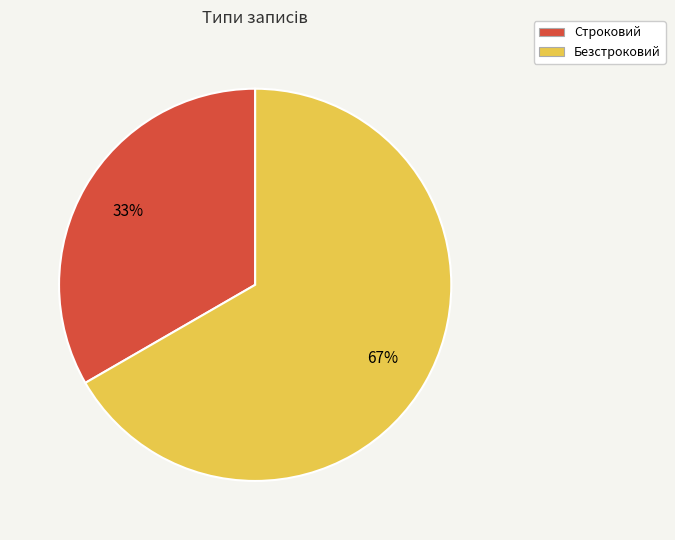

What is the ratio of the value at Безстроковий to the value at Строковий?

2.0